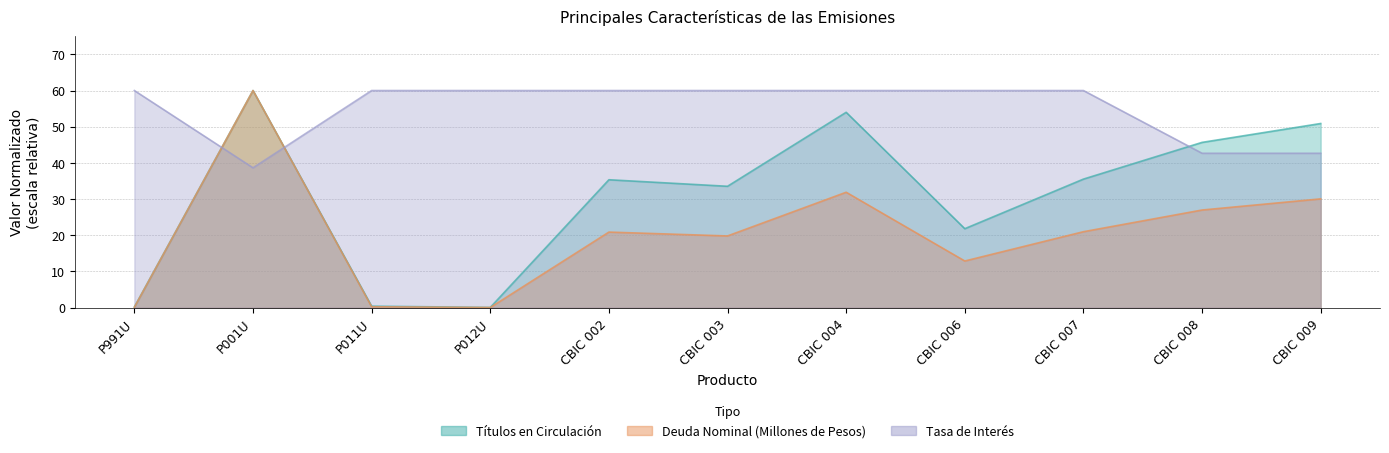

True or false: Deuda Nominal (Millones de Pesos) and Títulos en Circulación cross at least once.

False